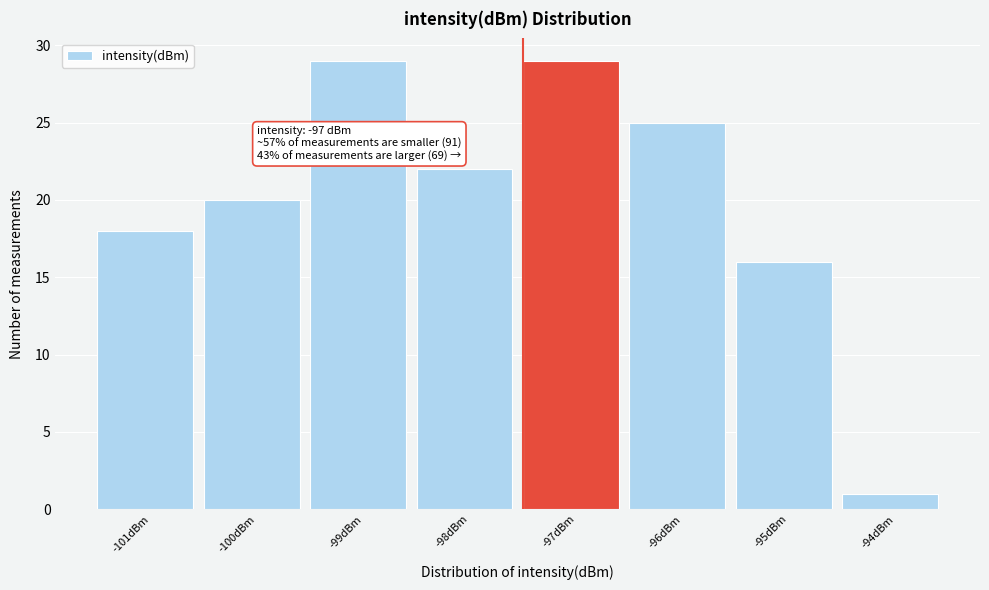

Reading left to right, what are all the values shown in this chart?

-101dBm=18	-100dBm=20	-99dBm=29	-98dBm=22	-97dBm=29	-96dBm=25	-95dBm=16	-94dBm=1